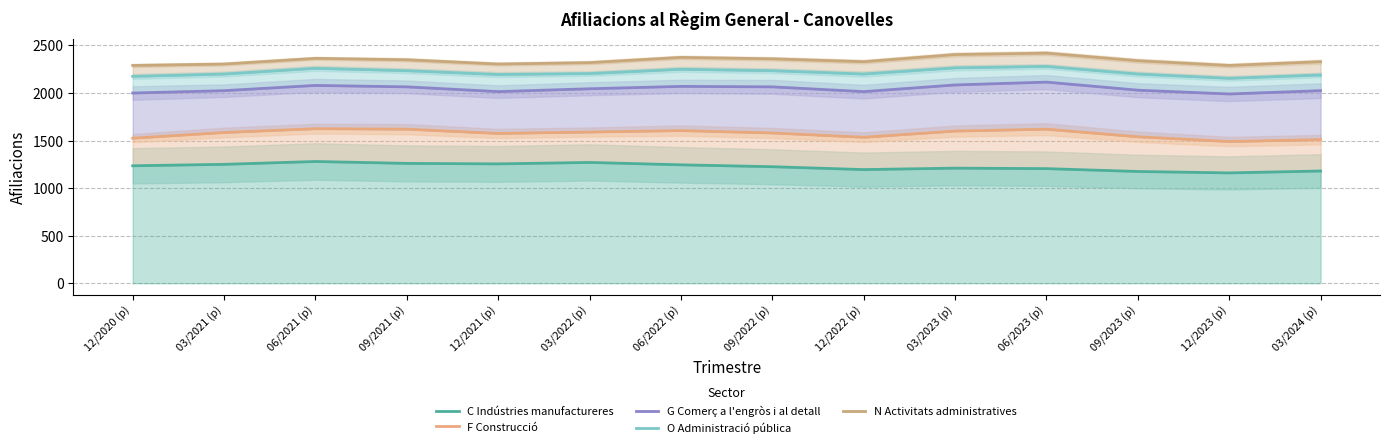

What is the difference between the second highest and second lowest values in the N Activitats administratives series?

115